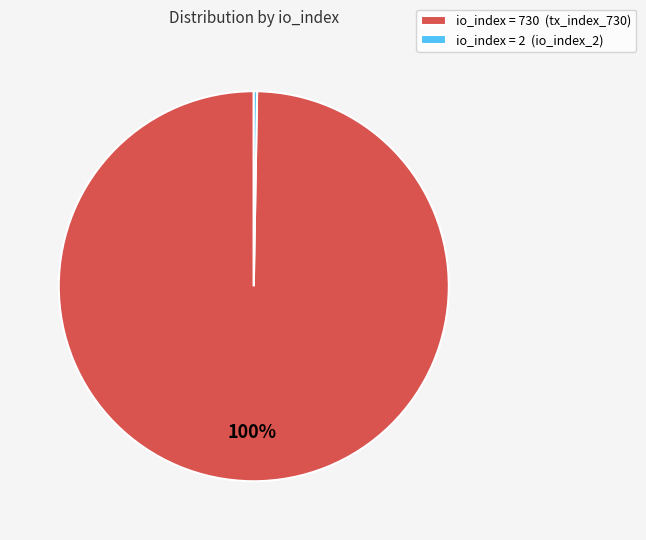

Which slice is the largest?

io_index = 730 (tx_index_730)